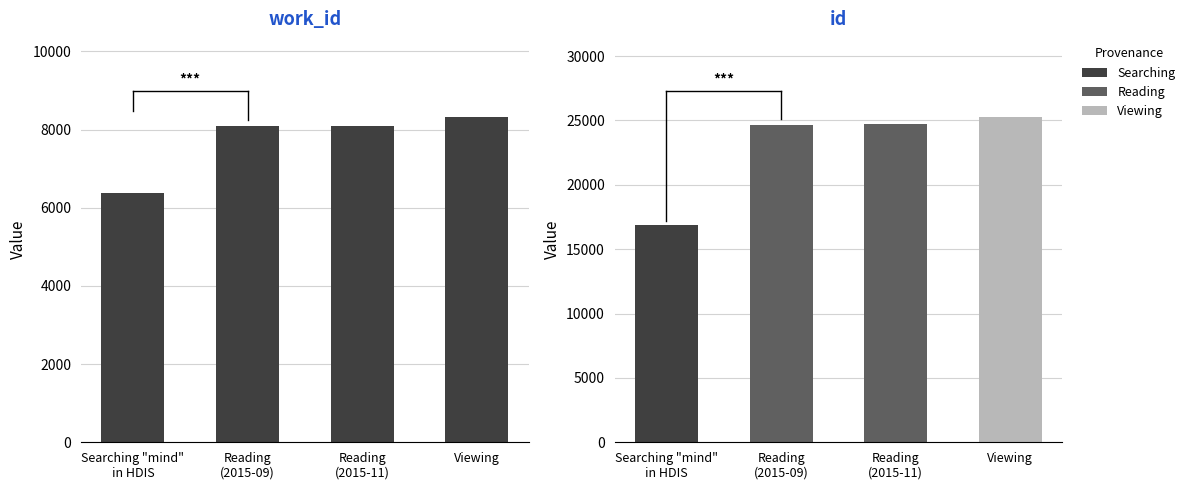

What is the difference between the second highest and second lowest values in the work_id series?

17